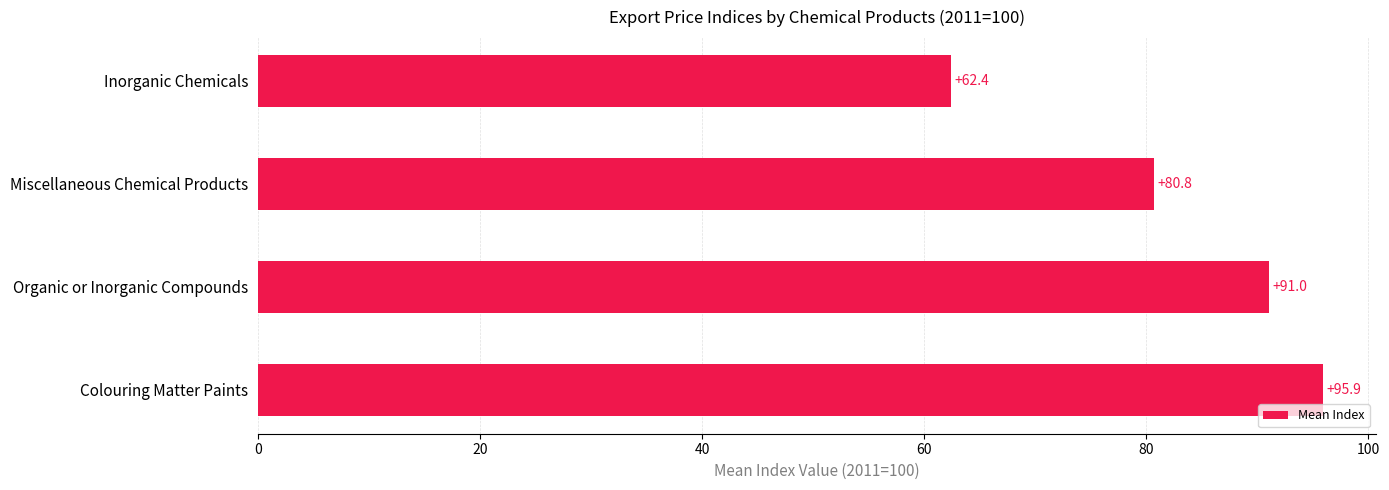

The value at Colouring Matter Paints is 32.7. True or false?

False